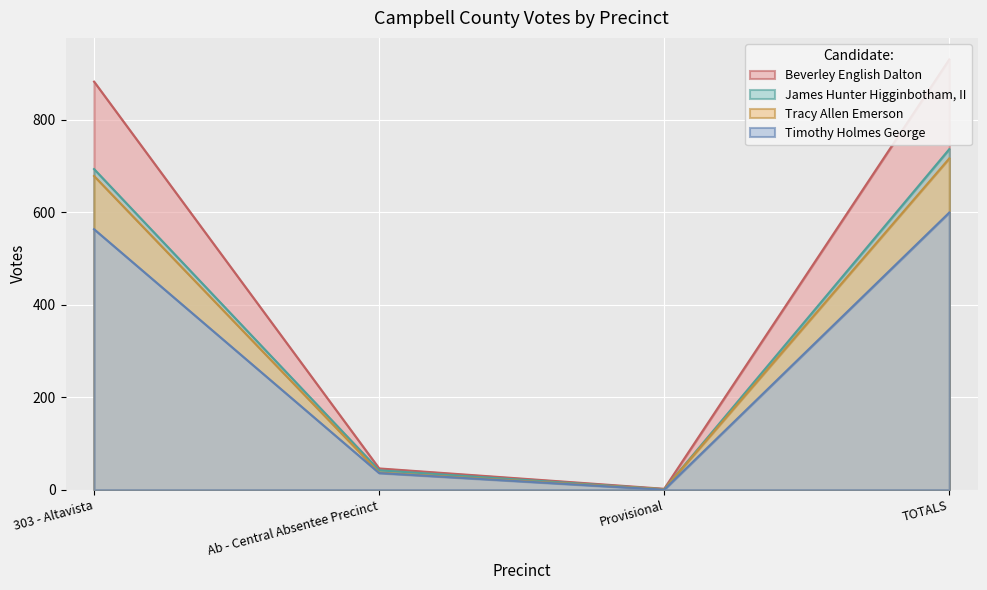

True or false: Timothy Holmes George and Tracy Allen Emerson intersect in this chart.

False